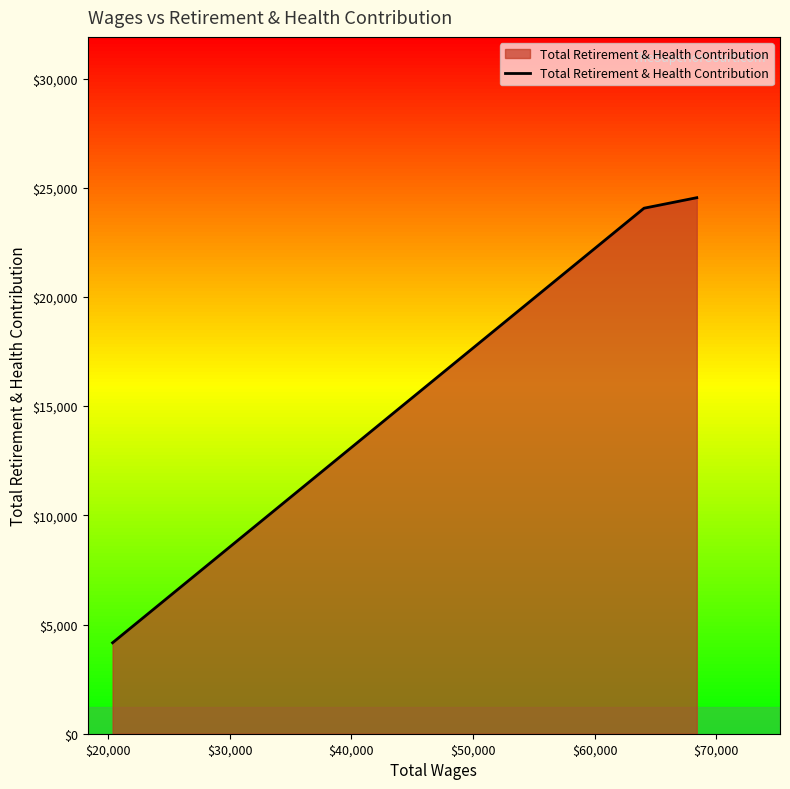

What is the minimum value shown in the chart?

4165